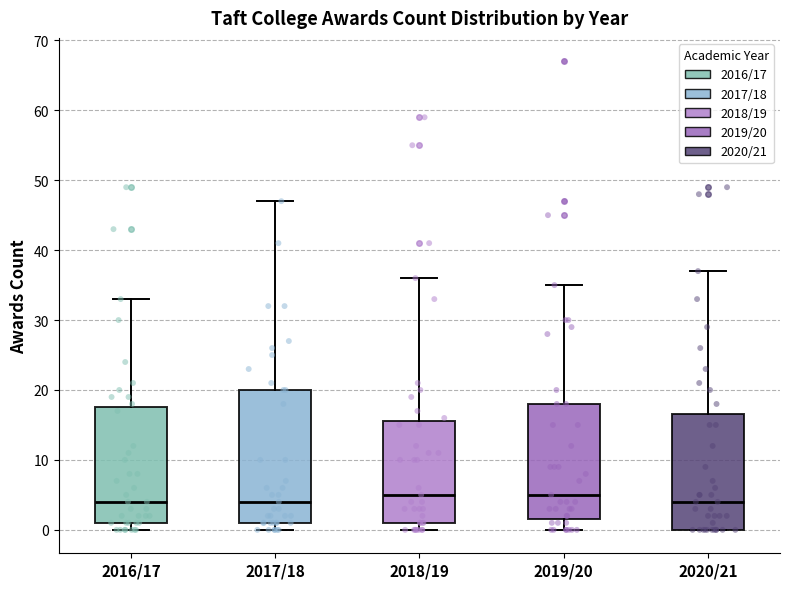

Where does the upper whisker of the box for 2018/19 end on the y-axis? The values are not printed on the chart, so give them approximately, as read against the axis.

36